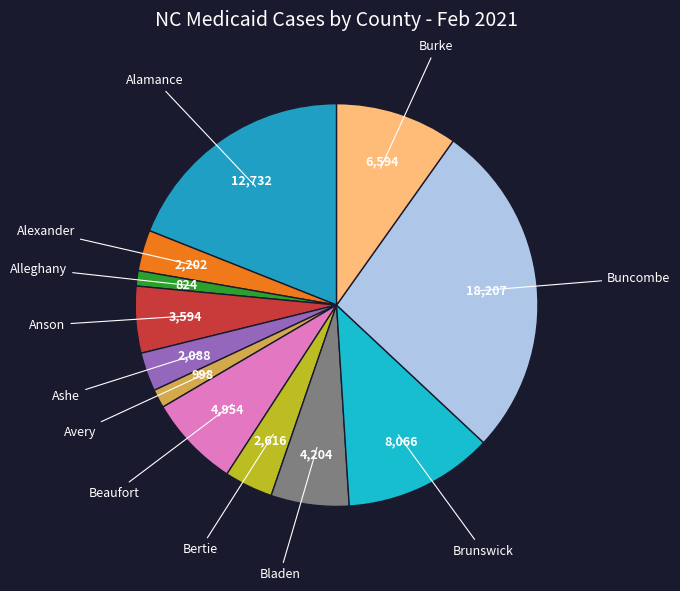

To the nearest percent, what is the difference between the largest and smallest slice percentages?

26%